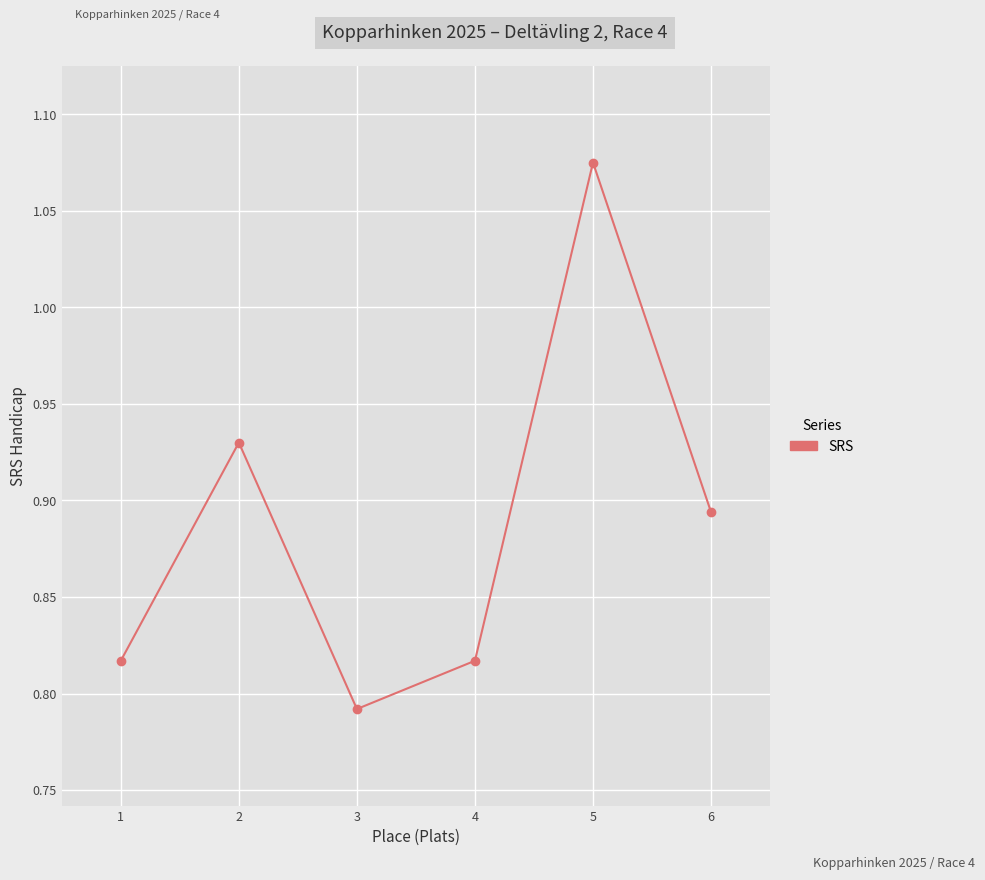

Is it true that the value at 6 is 1.6?

False